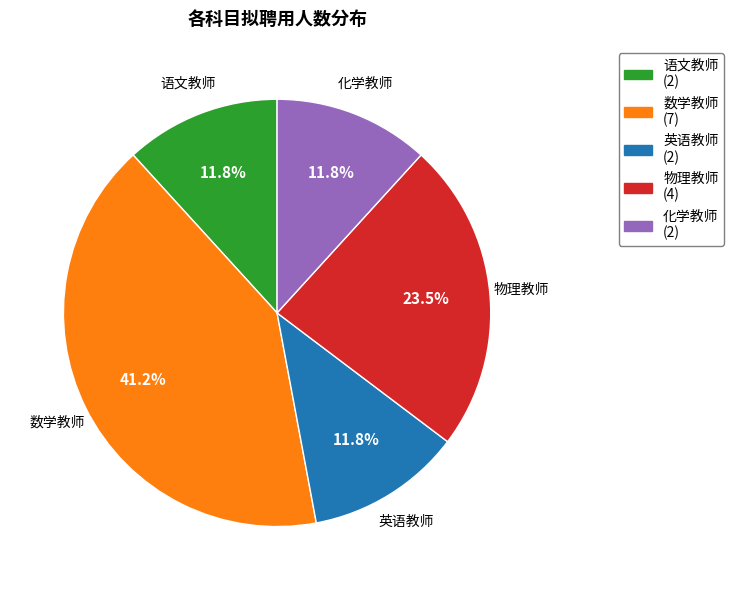

Which category has the biggest portion of the pie?

数学教师